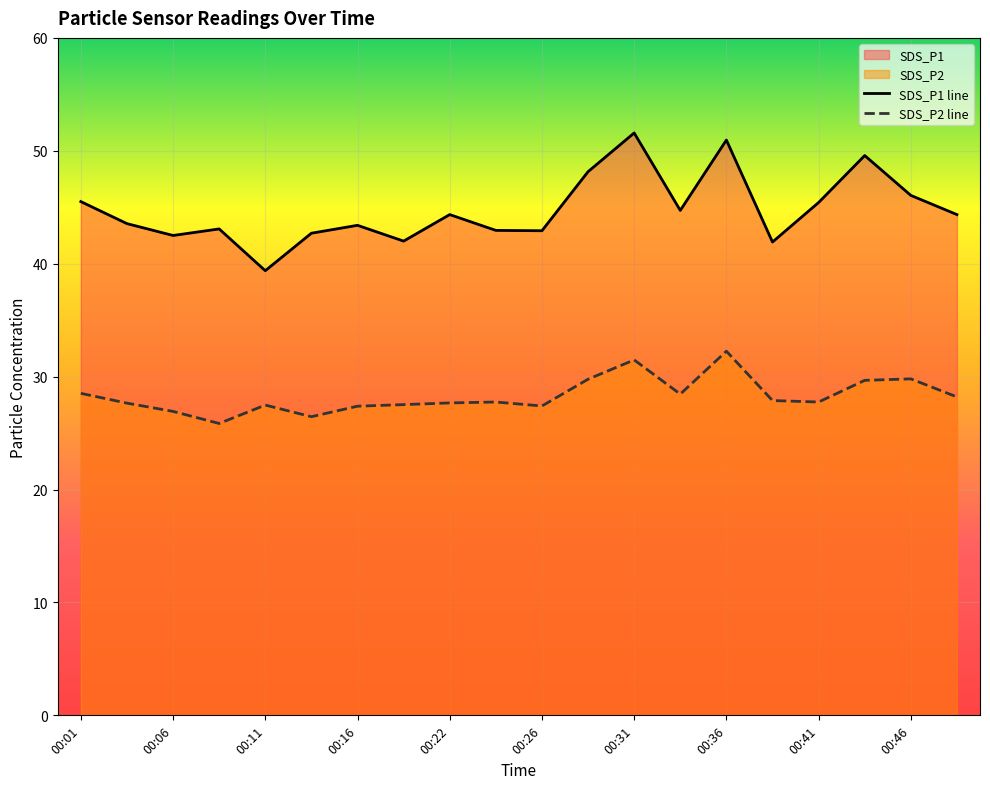

What is the average value of the SDS_P2 series?

28.3